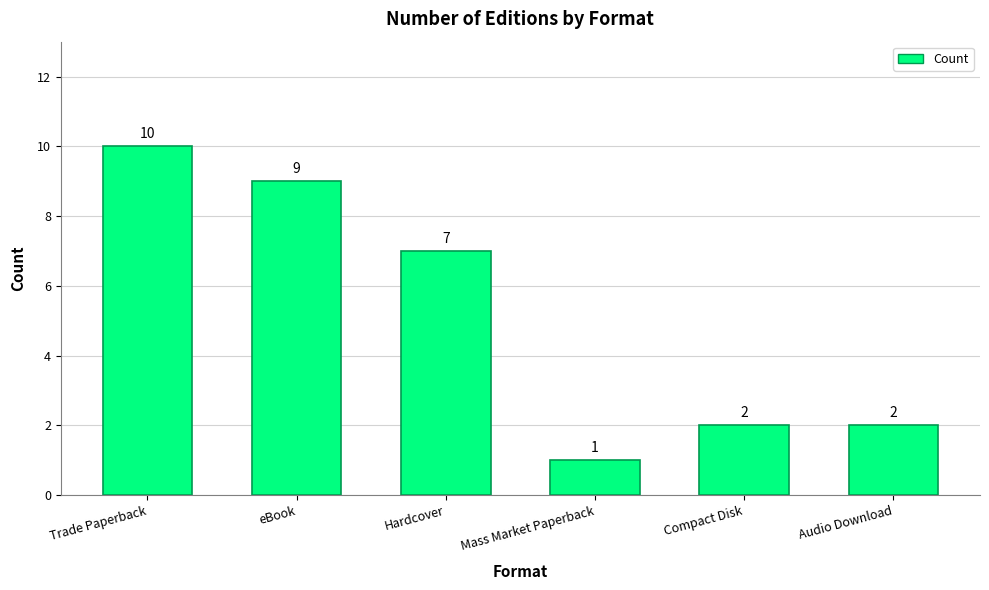

Approximately how many times larger is the value at Compact Disk compared to Trade Paperback?

0.2